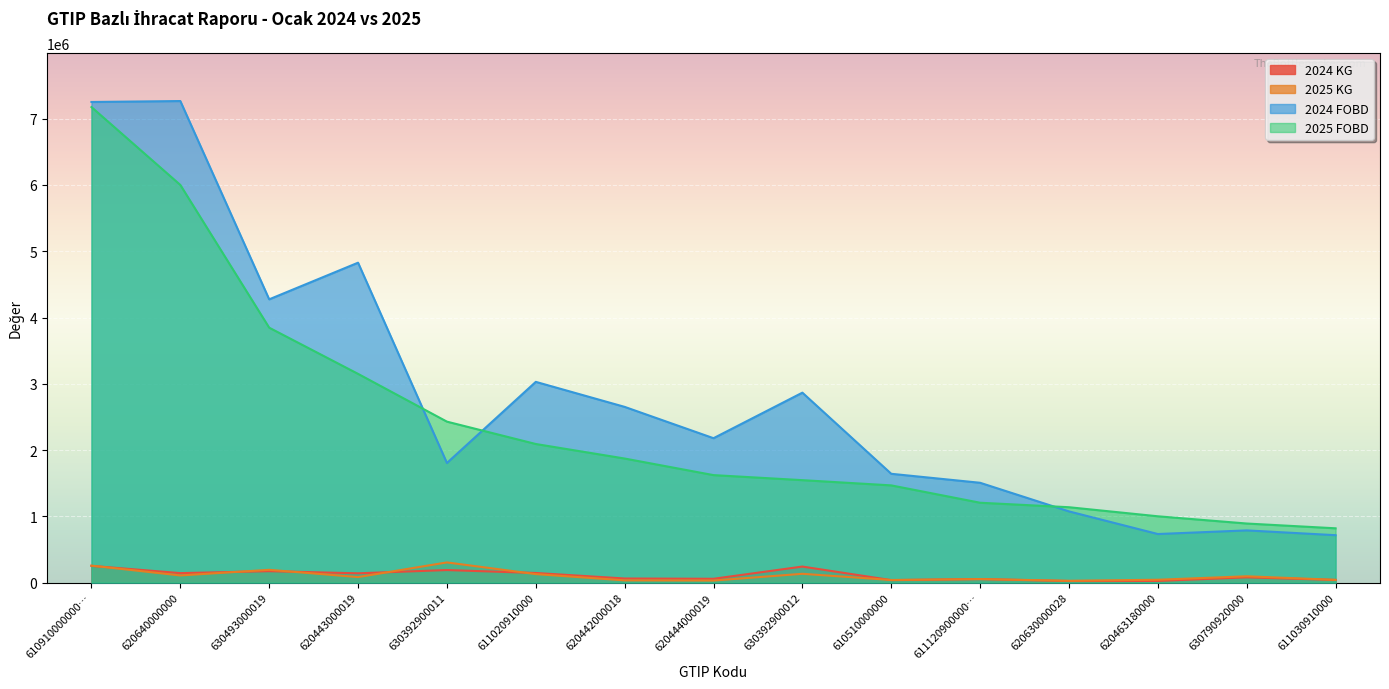

What is the maximum value for 2024 FOBD?

7266144.8